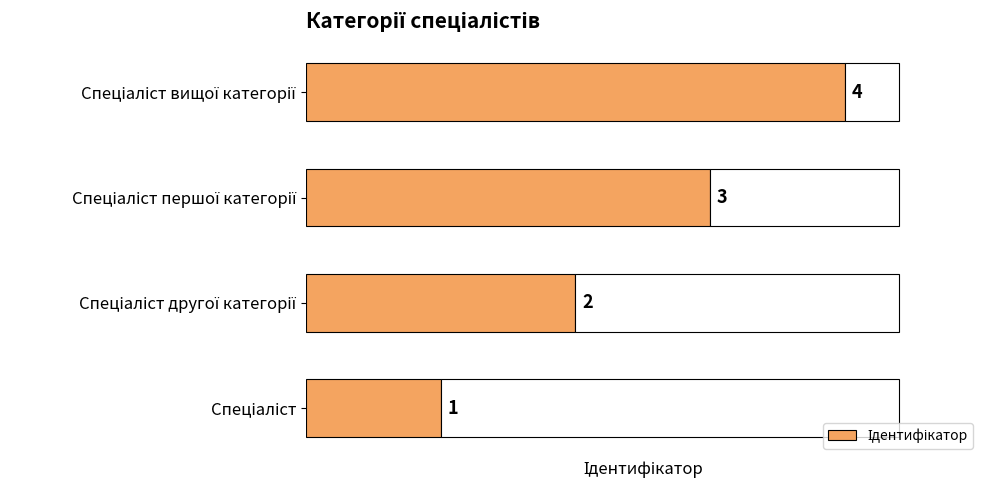

Count the values in the range 2 to 4.

3